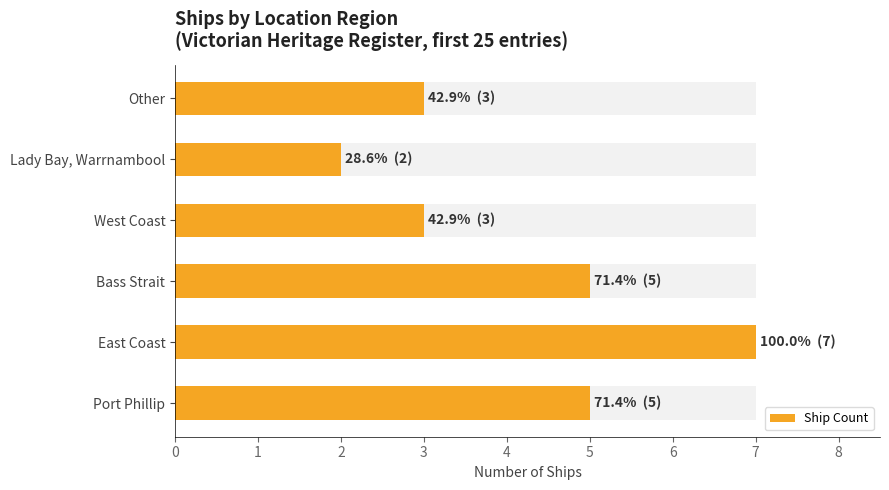

How many data points are above 5?

1